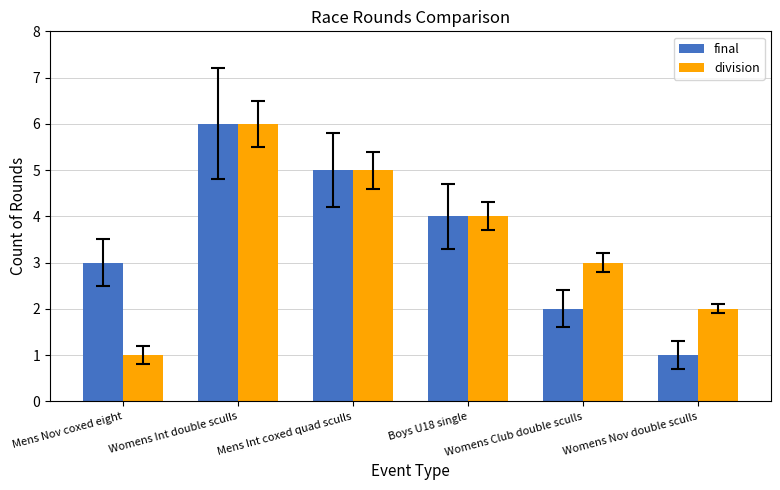

At which category is the sum across all series the highest?

Womens Int double sculls